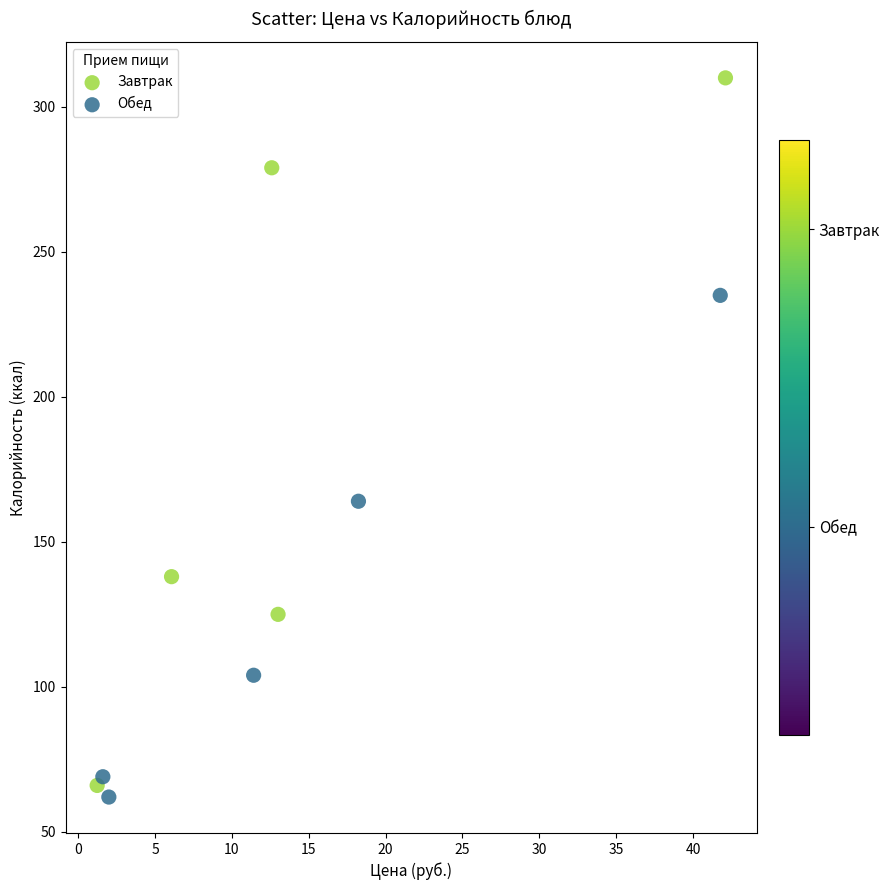

Which series has the largest Y range (max minus min)?

Завтрак